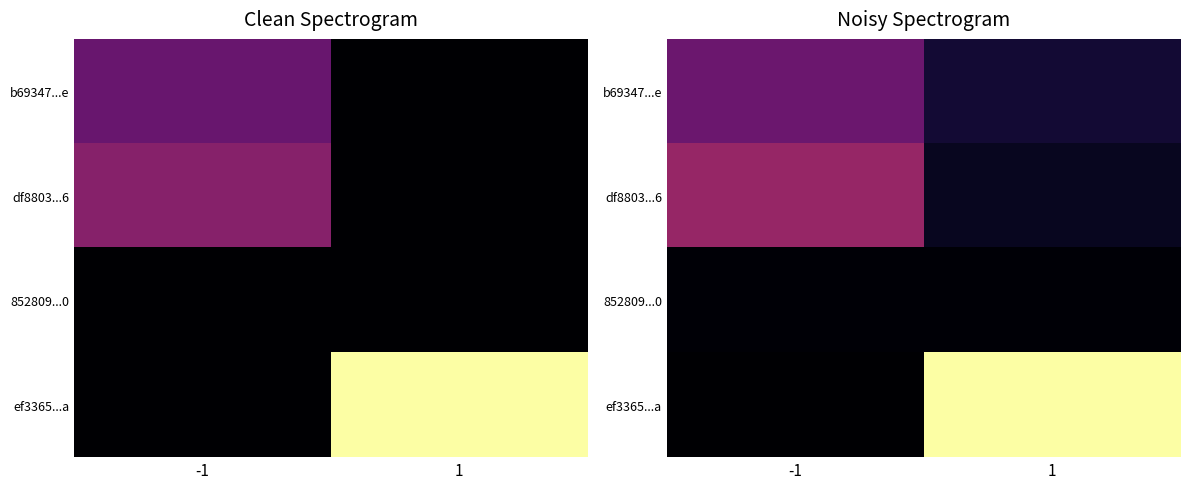

Rank the series by their maximum value, from lowest to highest.

852809...0, b69347...e, df8803...6, ef3365...a